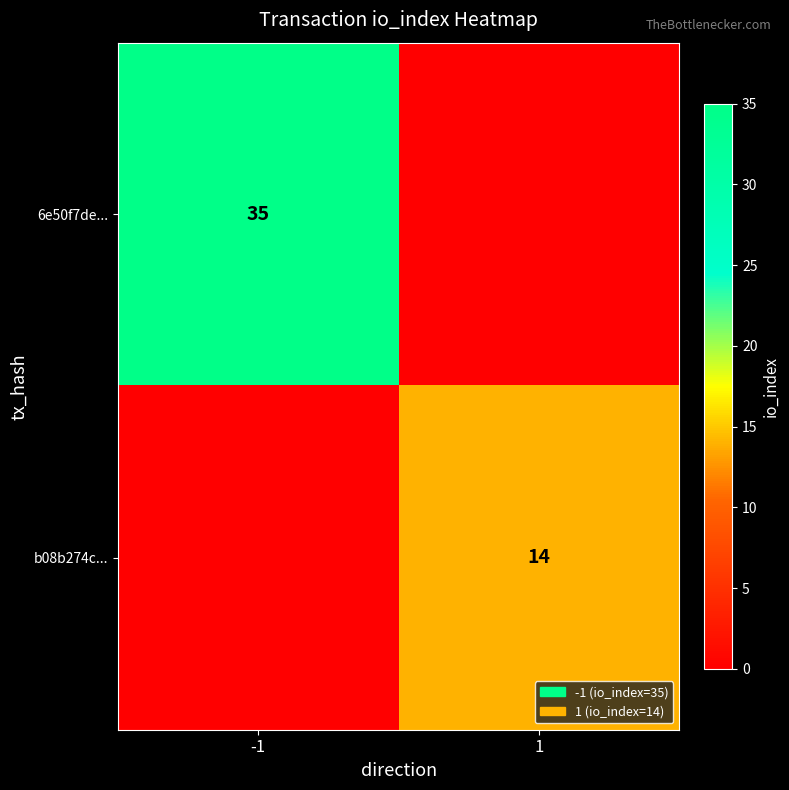

The value of 6e50f7de... at -1 is 35. True or false?

True